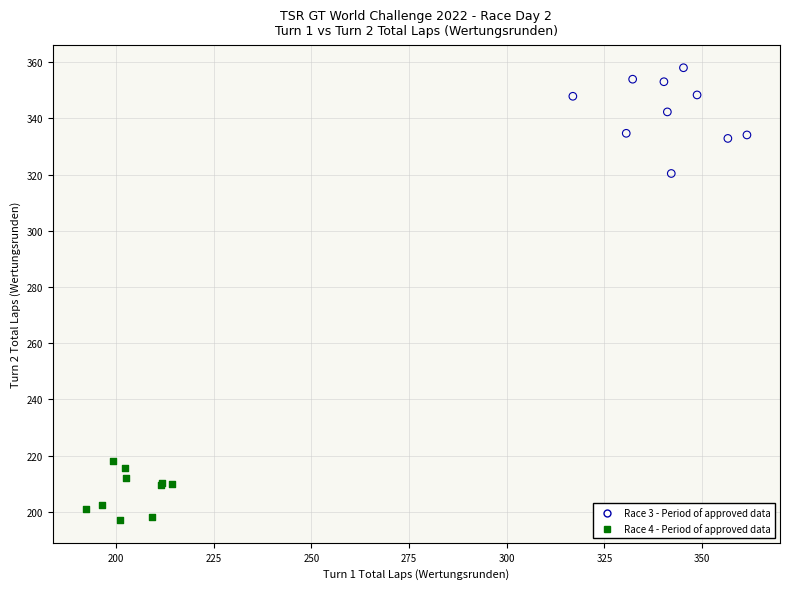

What are all the series names shown in the legend?

Race 3 - Period of approved data, Race 4 - Period of approved data